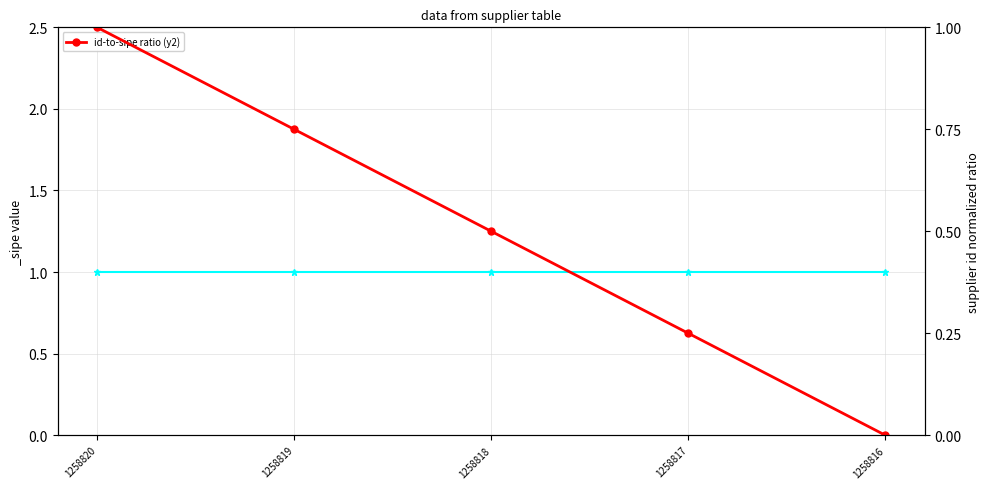

The chart shows a value of 0.8 at 1258819. True or false?

True